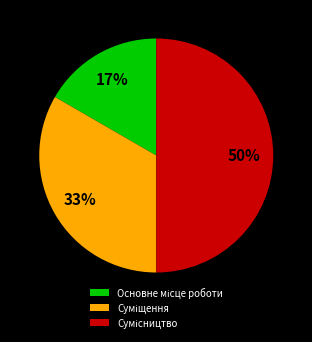

To the nearest percent, what is the difference between the largest and smallest slice percentages?

33%